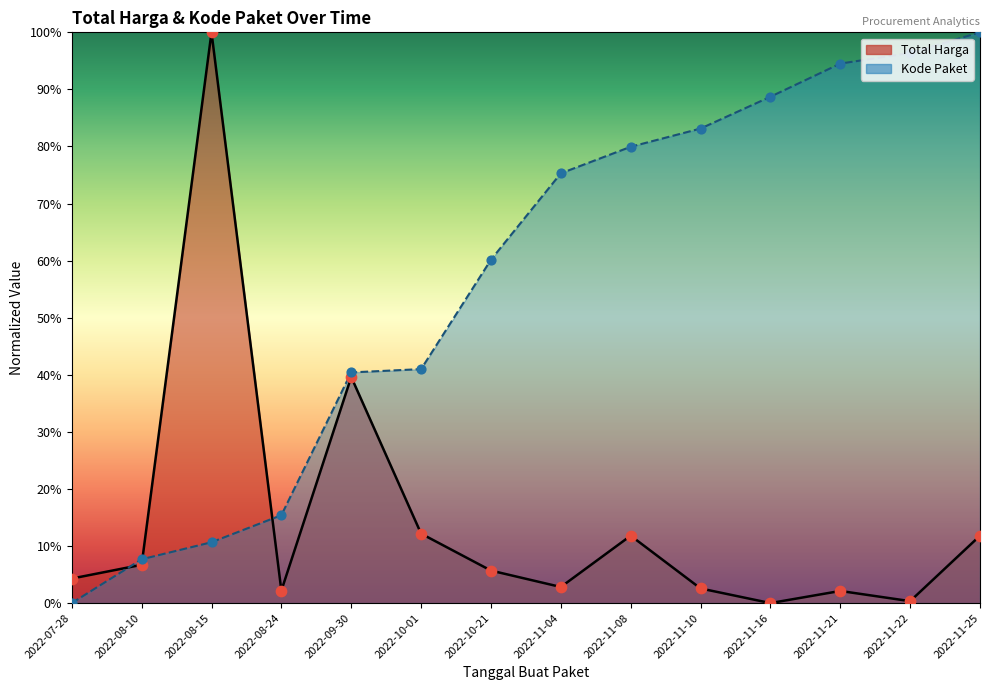

Is the value of Total Harga at 2022-10-21 greater than the value of Kode Paket at 2022-11-10?

No